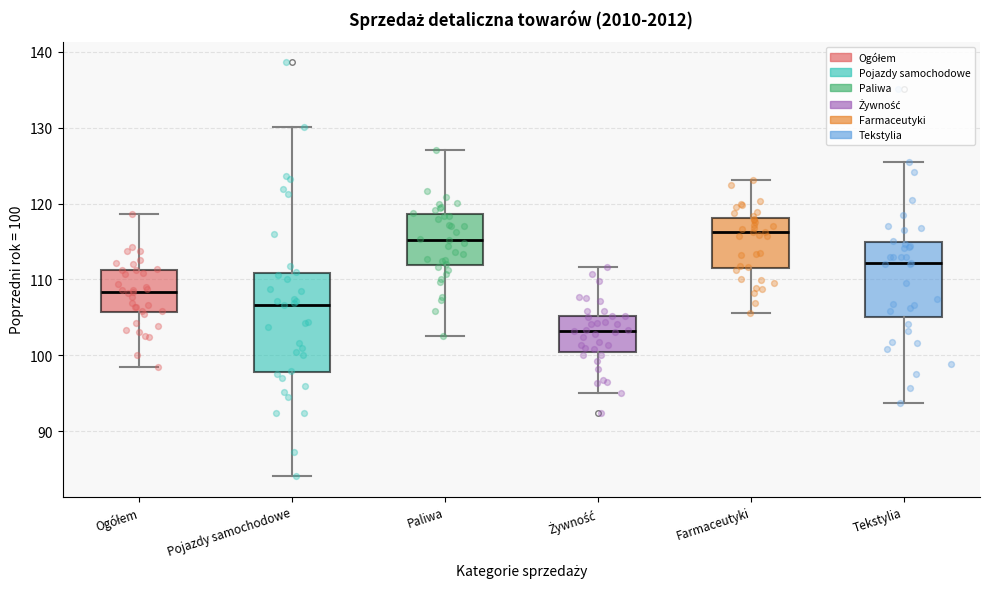

Reading left to right, transcribe this box plot: for each box, give where its median line is, the range the box spans, and where its two whiskers end, as read against the y-axis. The values are not printed on the chart, so give them approximately, as read against the axis.

Ogółem: median 108, box 106 to 111, whiskers 98 to 119
Pojazdy samochodowe: median 107, box 98 to 111, whiskers 84 to 130
Paliwa: median 115, box 112 to 119, whiskers 103 to 127
Żywność: median 103, box 101 to 105, whiskers 95 to 112
Farmaceutyki: median 116, box 111 to 118, whiskers 106 to 123
Tekstylia: median 112, box 105 to 115, whiskers 94 to 126